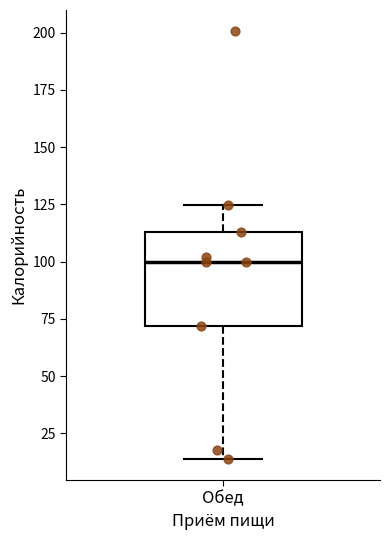

Transcribe this box plot: give where the median line is, the range the box spans, and where the two whiskers end, as read against the y-axis. The values are not printed on the chart, so give them approximately, as read against the axis.

median 100, box 70 to 115, whiskers 15 to 125